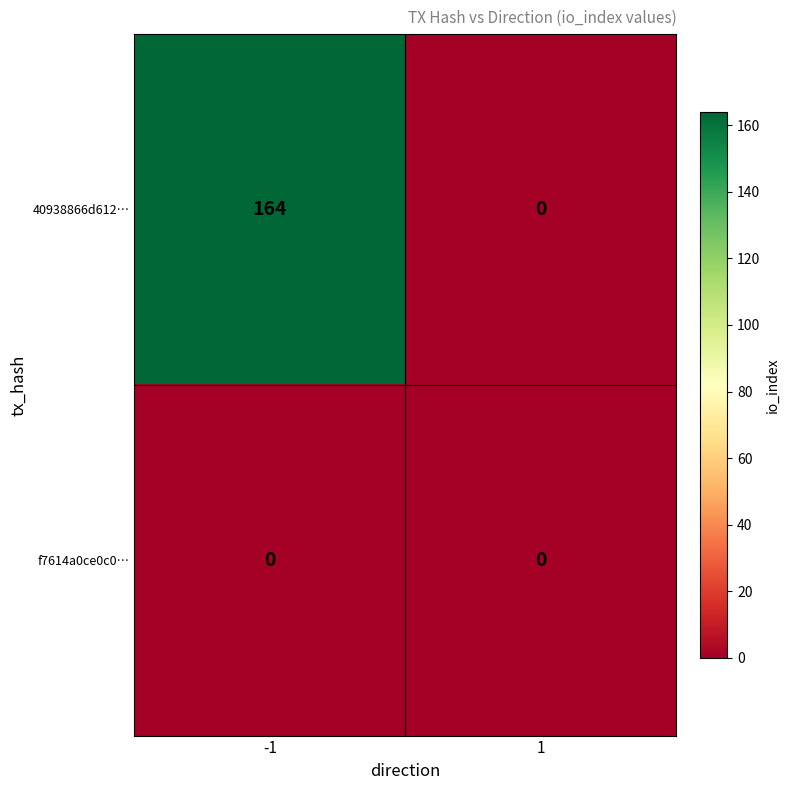

What is the spread (max minus min) of values at -1?

164